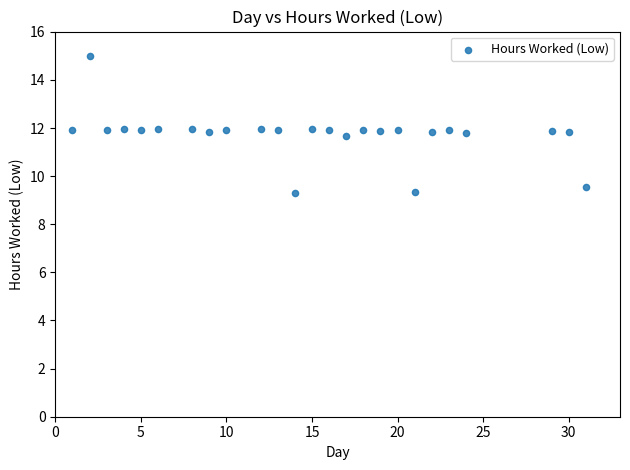

What is the range of X values (max minus min)?

30.0